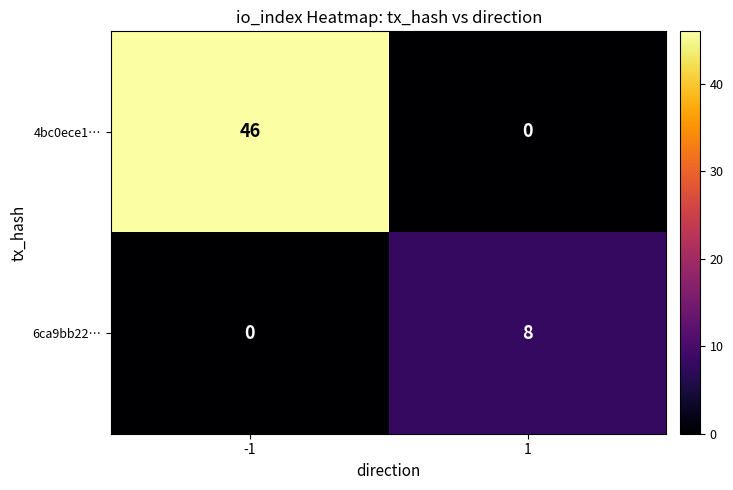

Rank the series by their maximum value, from lowest to highest.

6ca9bb22…, 4bc0ece1…